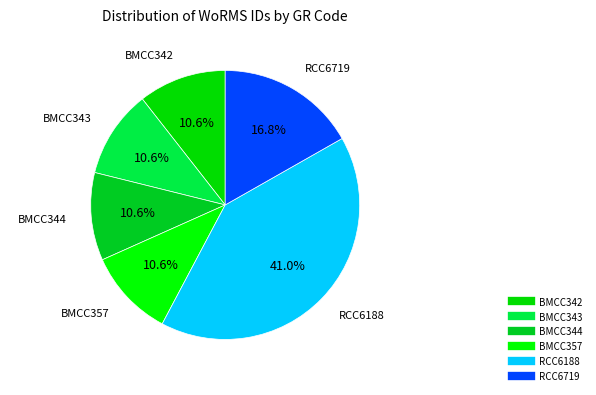

To the nearest percent, what is the difference between the largest and smallest slice percentages?

30%